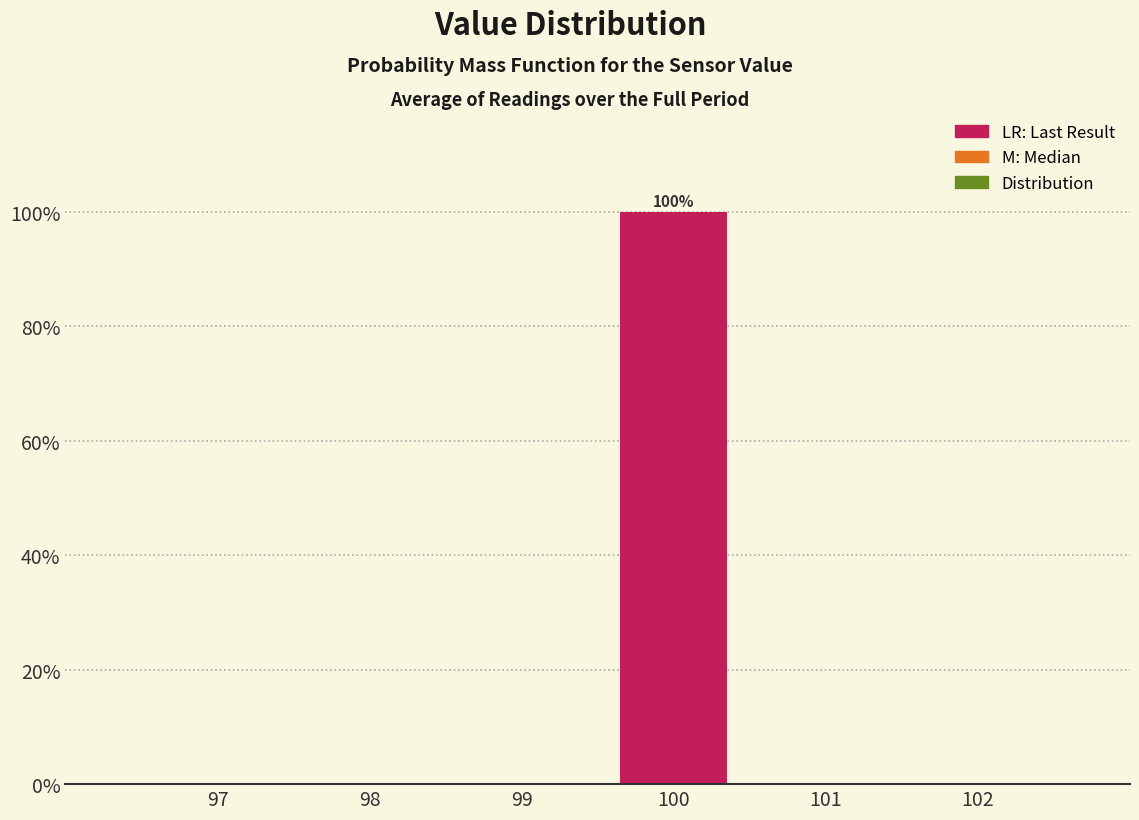

Reading left to right, transcribe all the data shown in this chart.

97=0	98=0	99=0	100=100	101=0	102=0